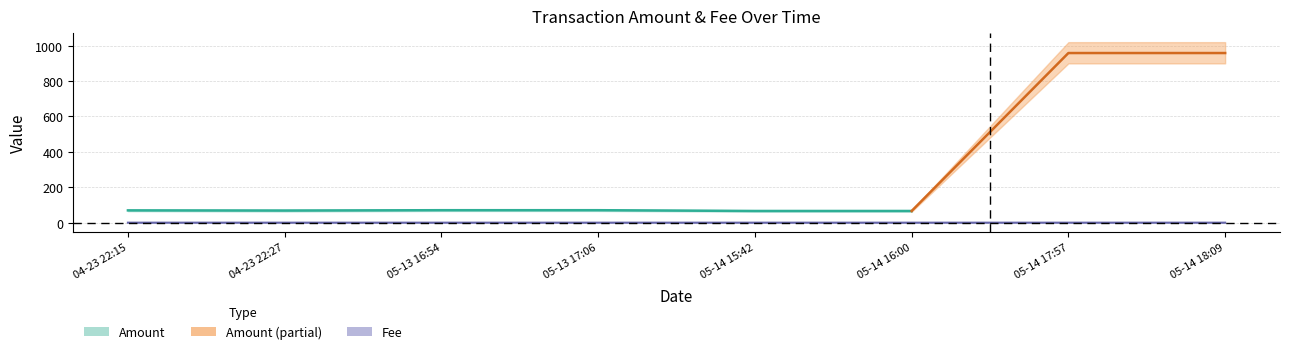

What is the label of the 1st point from the left?

04-23 22:15